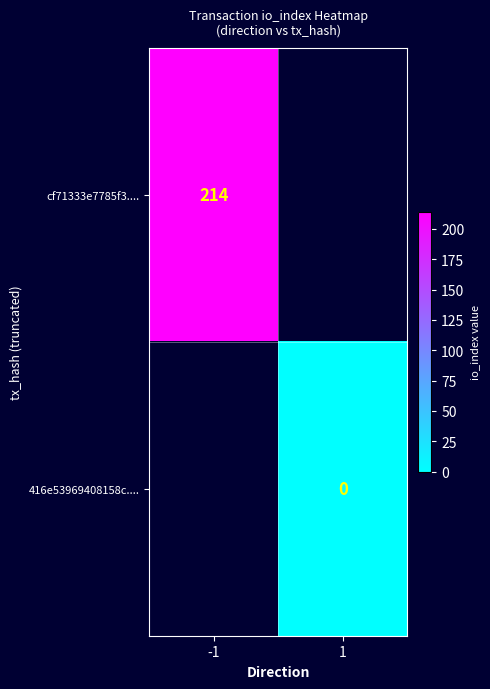

Is the value of 416e53969408158c.... at 1 greater than the value of cf71333e7785f3.... at -1?

No